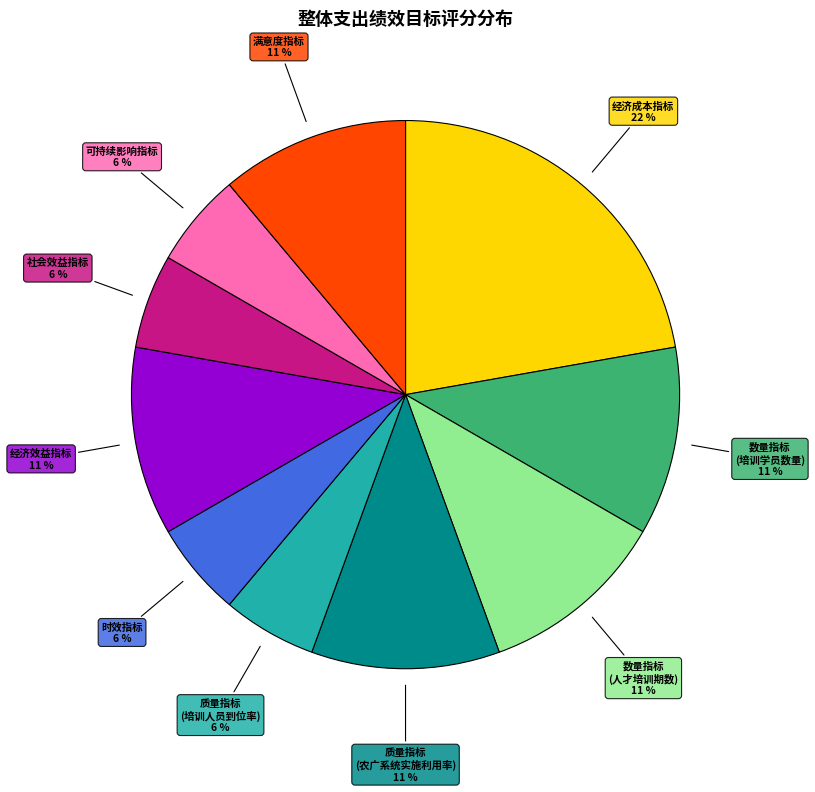

Does any single category account for the majority?

No